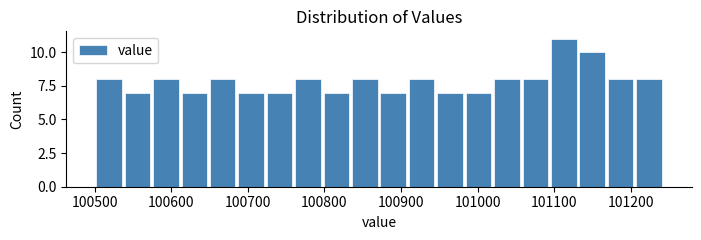

Around what value on the x-axis is the tallest bar? Give the approximate position of its centre, as read against the axis.

101110